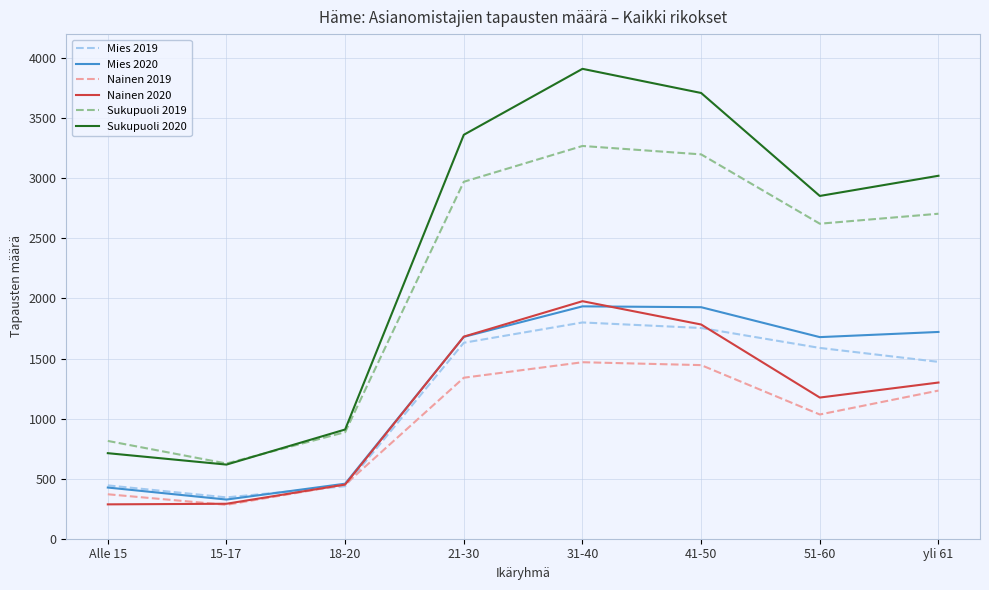

Rank the series by their maximum value, from highest to lowest.

Sukupuoli 2020, Sukupuoli 2019, Nainen 2020, Mies 2020, Mies 2019, Nainen 2019